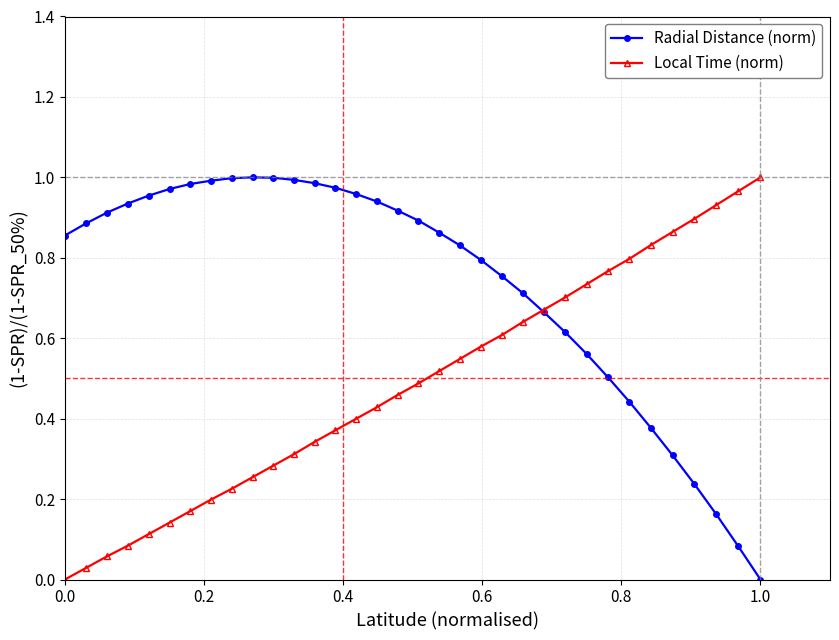

Is this an area chart (filled region under the line)?

No